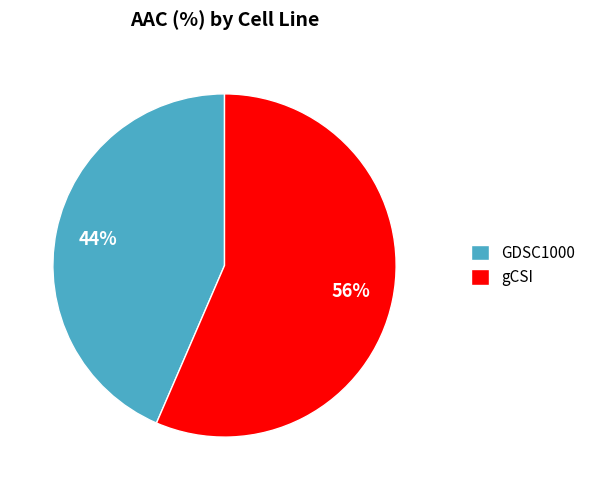

How many slices are in this pie chart?

2